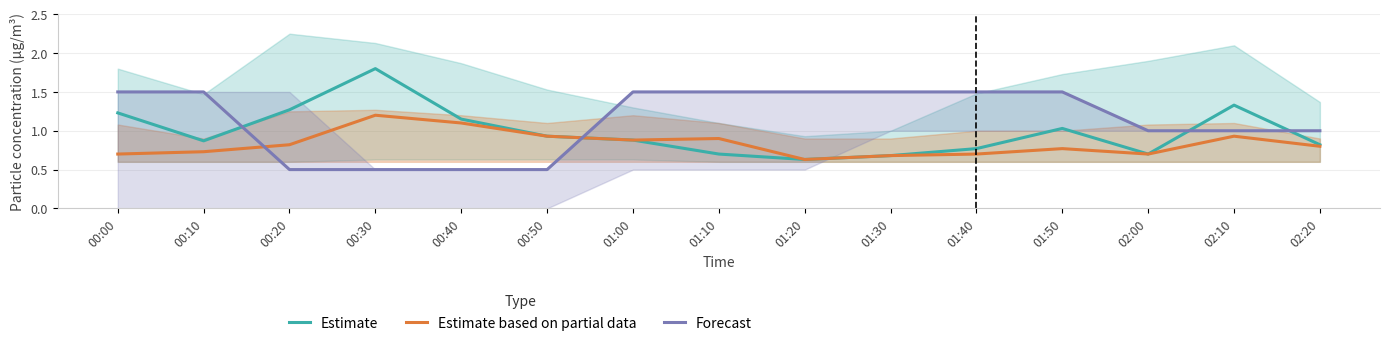

Which series has the widest spread of values?

Estimate